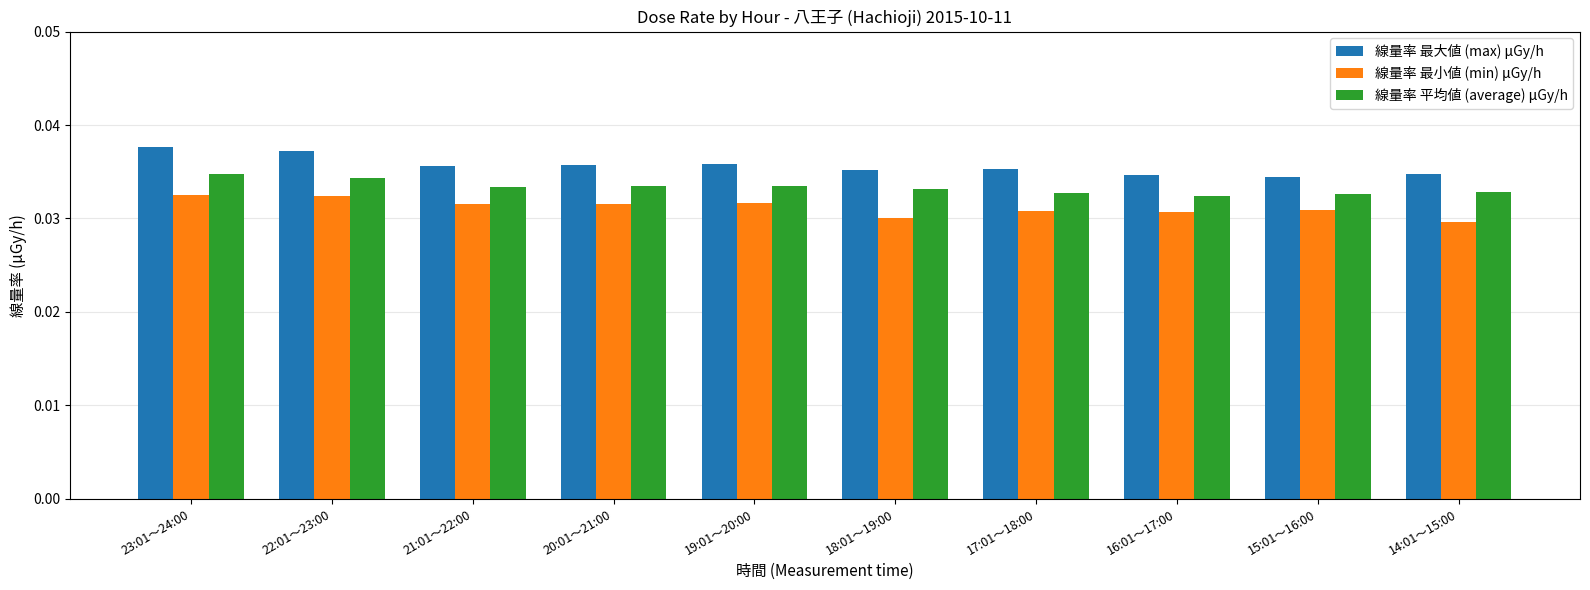

Rank the series by their average value, from highest to lowest.

線量率 最大値 (max) μGy/h, 線量率 平均値 (average) μGy/h, 線量率 最小値 (min) μGy/h